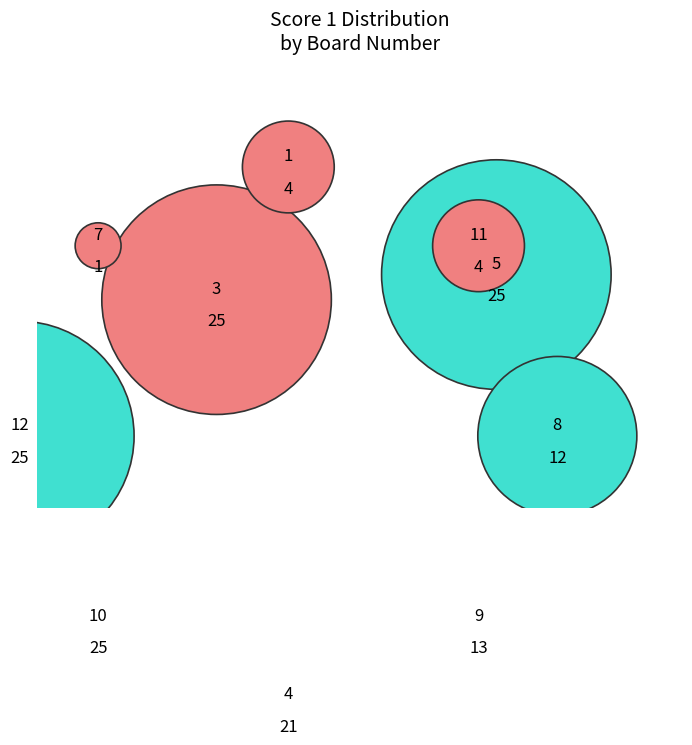

Is 10 the majority of the pie?

No